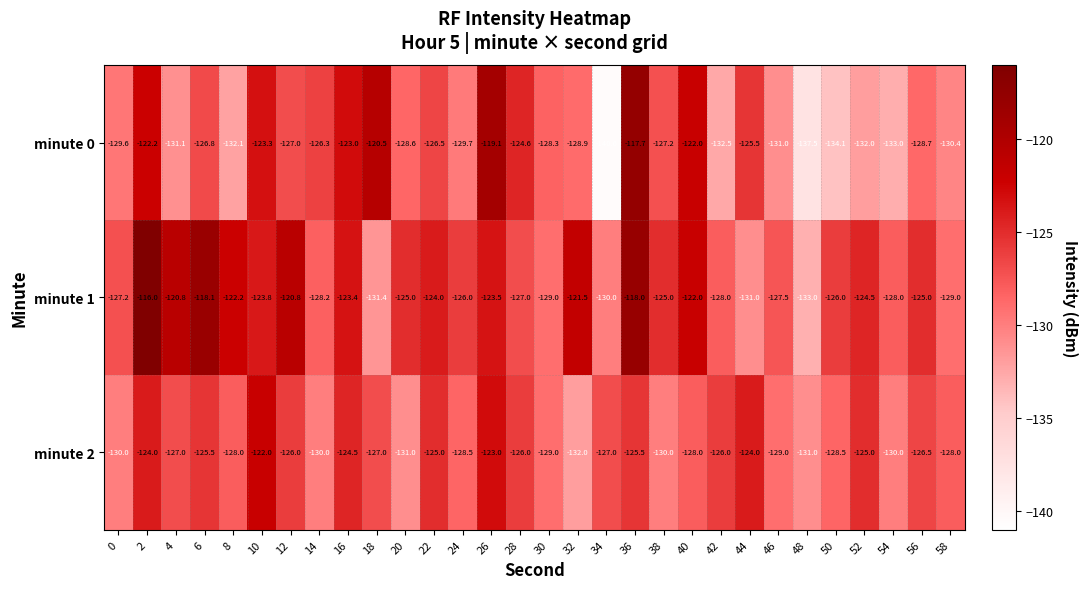

What is the approximate value of minute 0 at 28?

-124.6